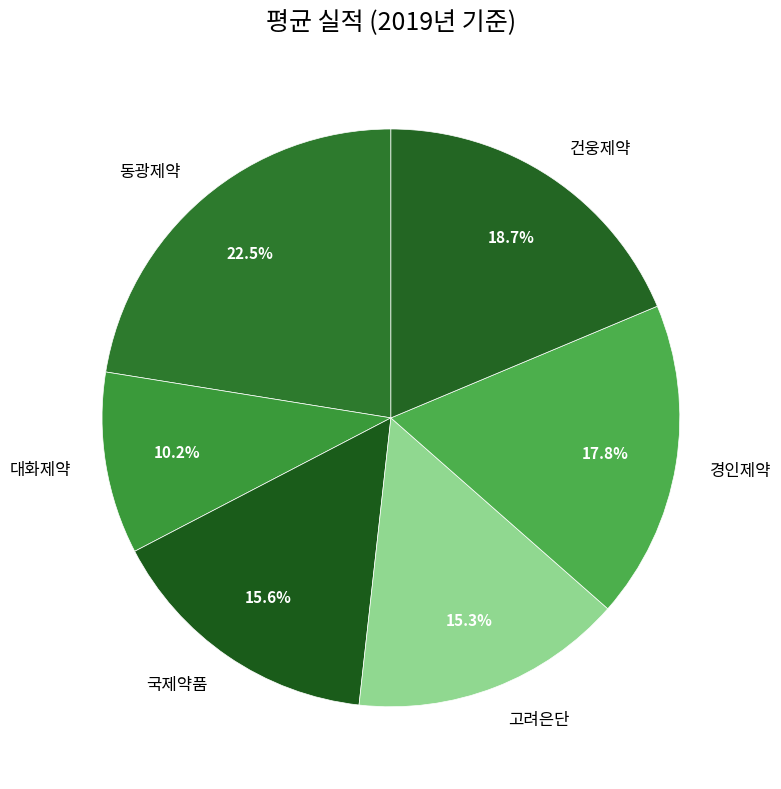

How many segments does this pie chart have?

6